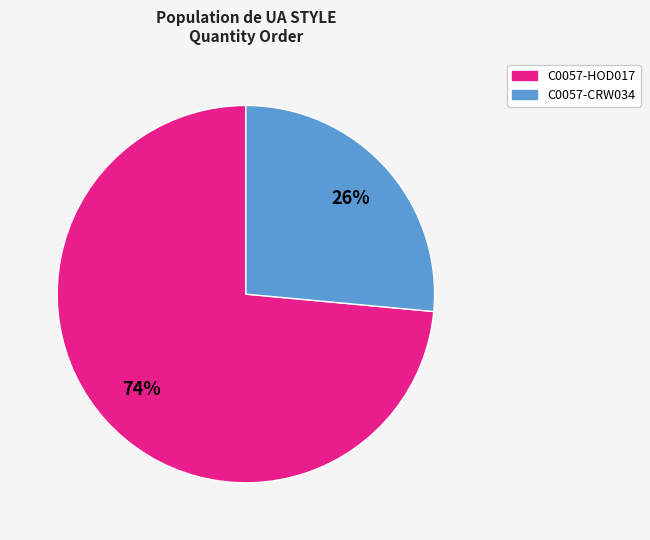

To the nearest percent, what is the combined percentage of C0057-HOD017 and C0057-CRW034?

100%